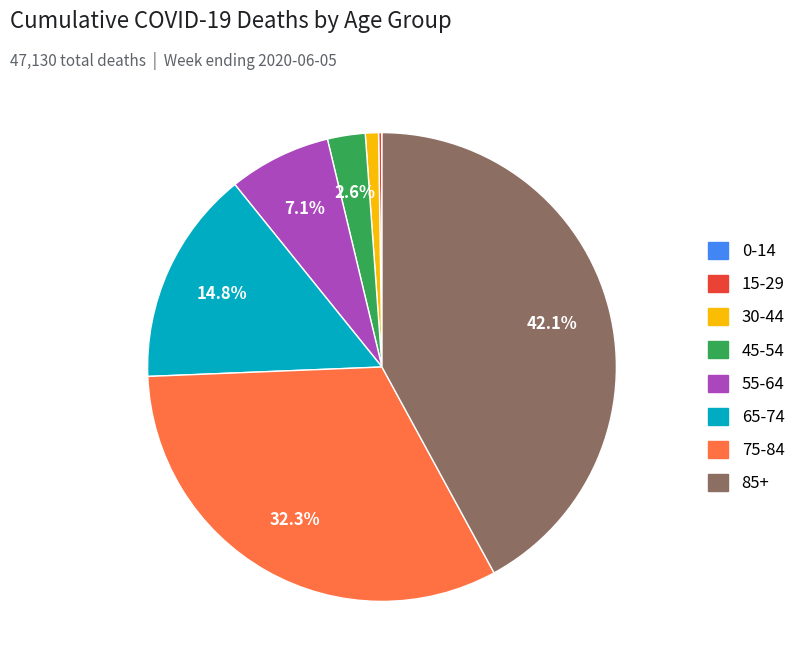

Is there any slice that represents more than half of the pie?

No